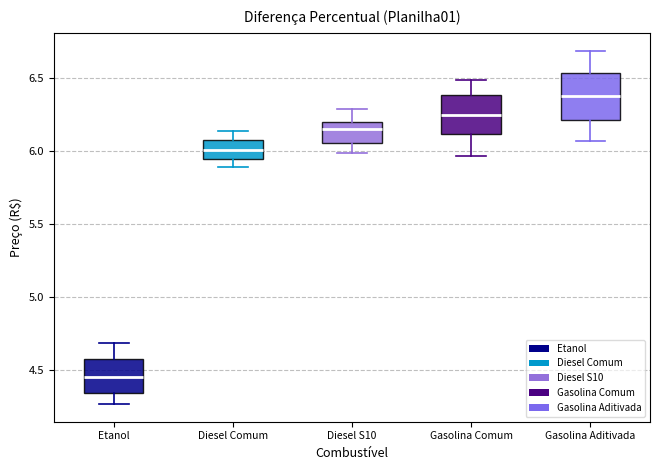

Which box is the tallest, from its lower edge to its upper edge?

Gasolina Aditivada